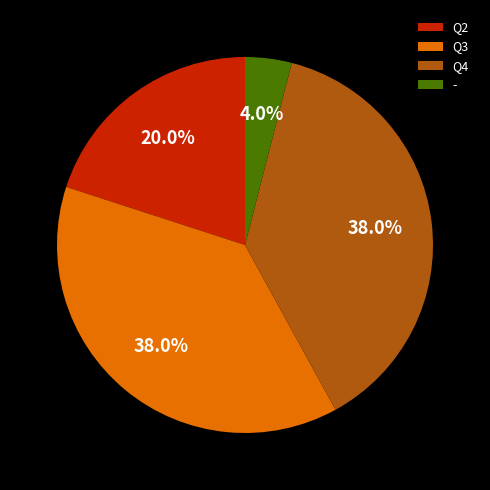

What percentage is the Q2 slice, to the nearest percent?

20%